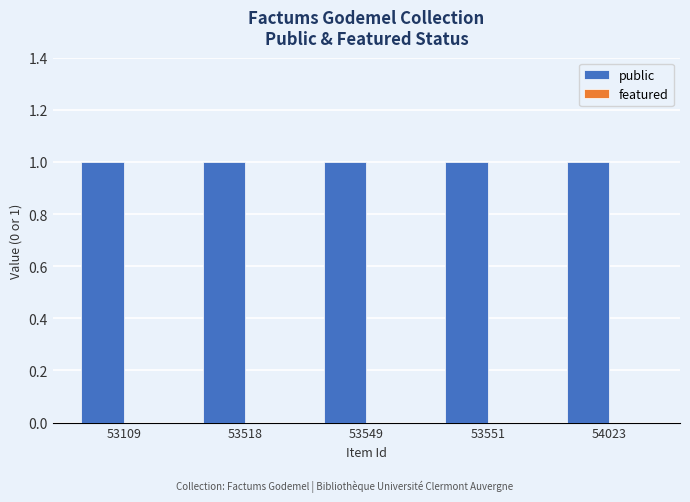

The value of public at 53549 is 1. True or false?

True